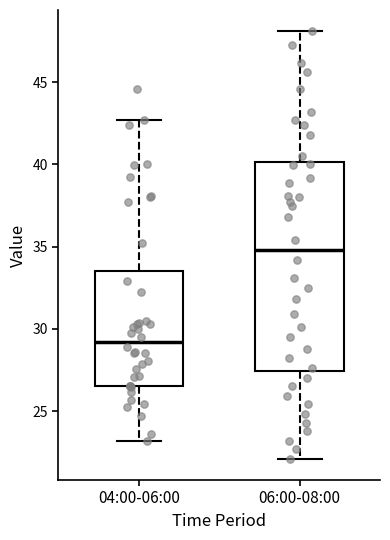

Where does the lower whisker of the box for 06:00-08:00 end on the y-axis? The values are not printed on the chart, so give them approximately, as read against the axis.

22.0